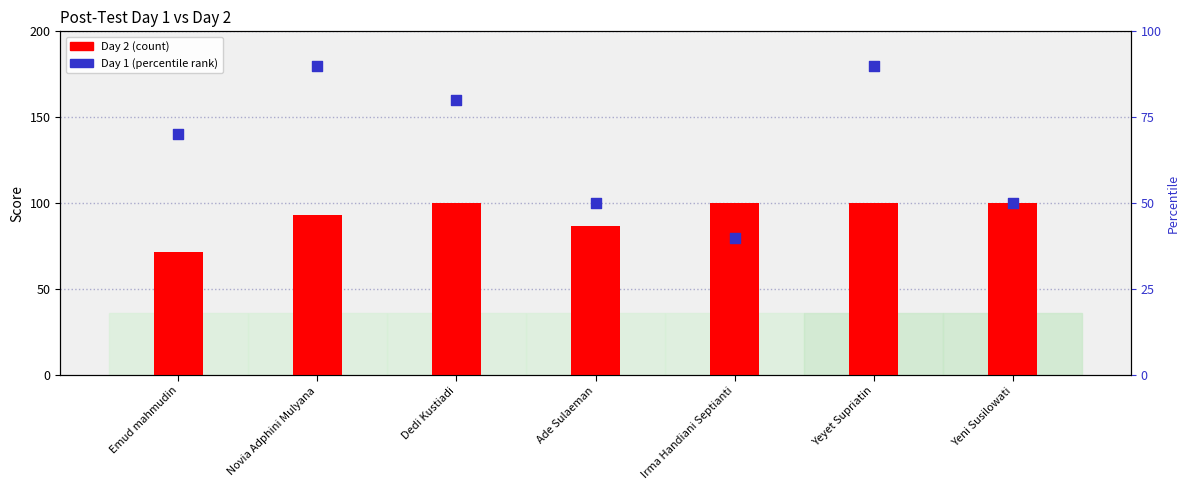

Is the value of Day 1 at Yeni Susilowati greater than the value of Day 2 at Irma Handiani Septianti?

No